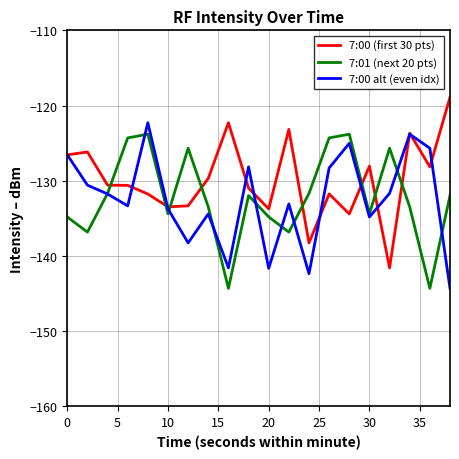

Which series has the largest total across all categories?

7:00 (first 30 pts)